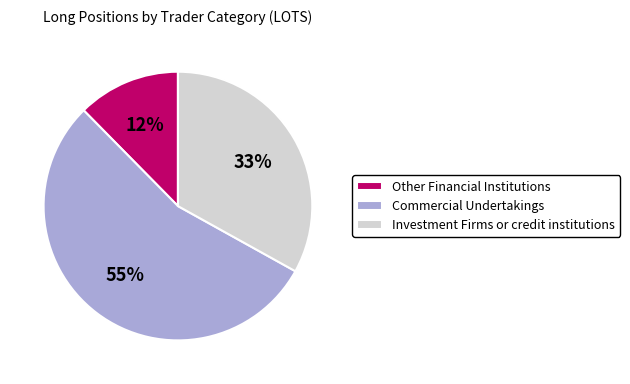

Is the sum of Investment Firms or credit institutions and Other Financial Institutions greater than half?

No